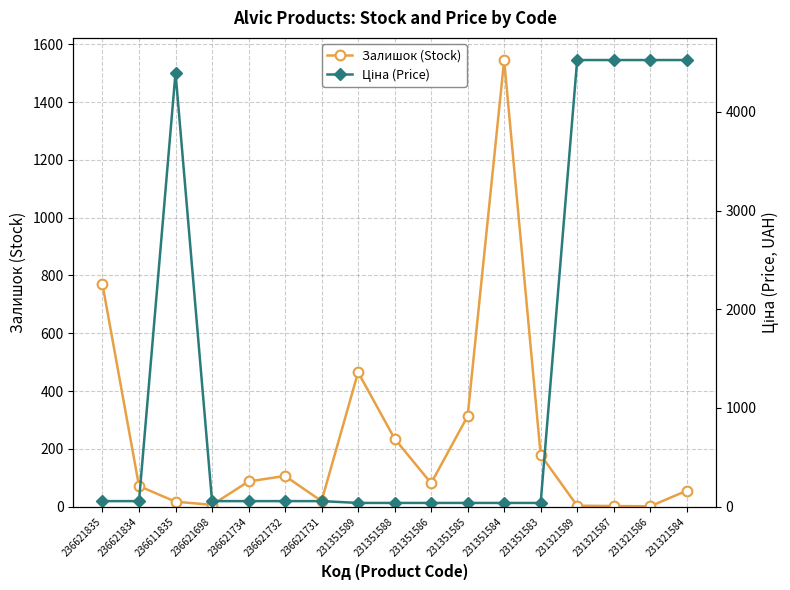

What are all the series names shown in the legend?

Залишок (Stock), Ціна (Price)